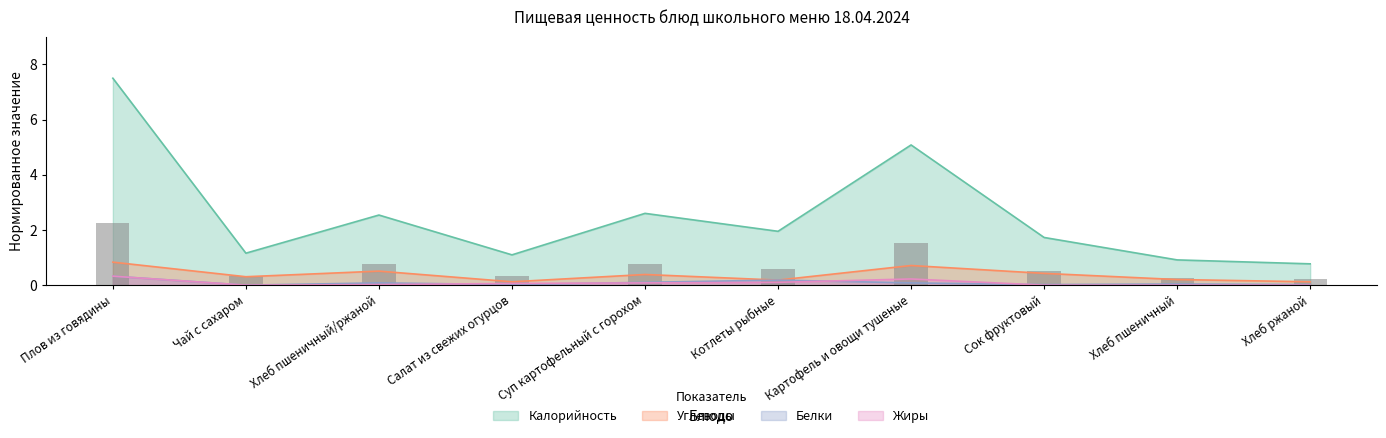

The value of Жиры at Сок фруктовый is -0.2. True or false?

False